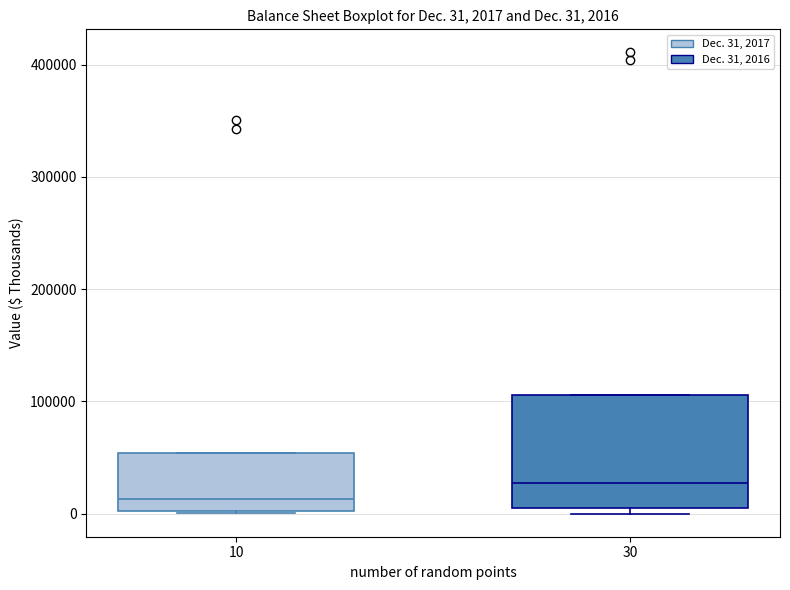

Which box's median line is the lowest?

10